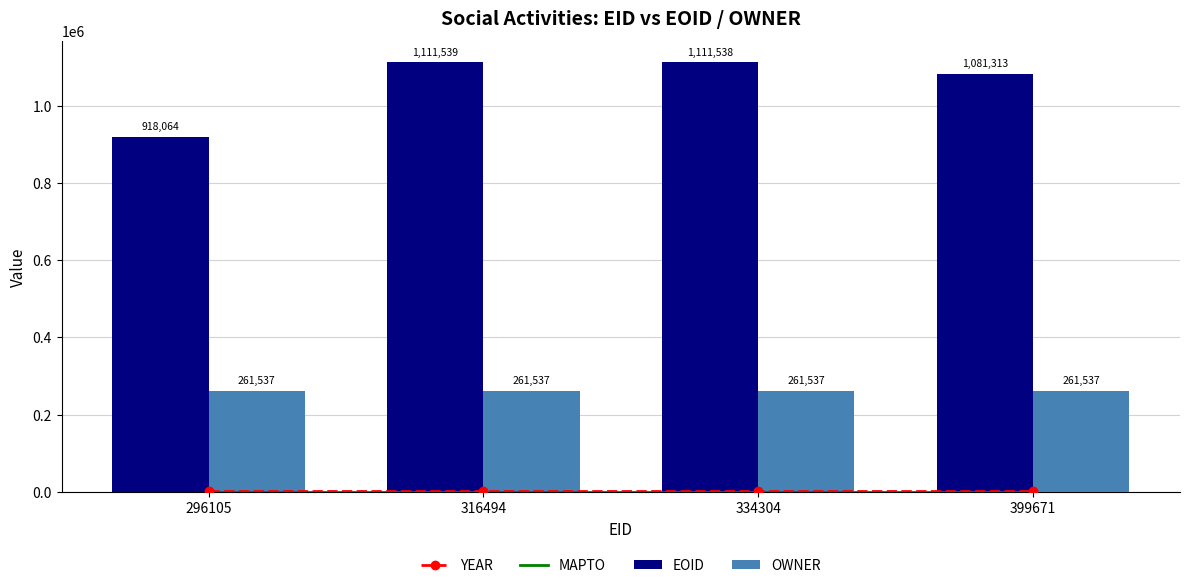

Reading left to right, extract all data points from this chart.

YEAR: 2021	2021	2021	2021
MAPTO: 0	0	0	0
EOID: 918064	1111539	1111538	1081313
OWNER: 261537	261537	261537	261537